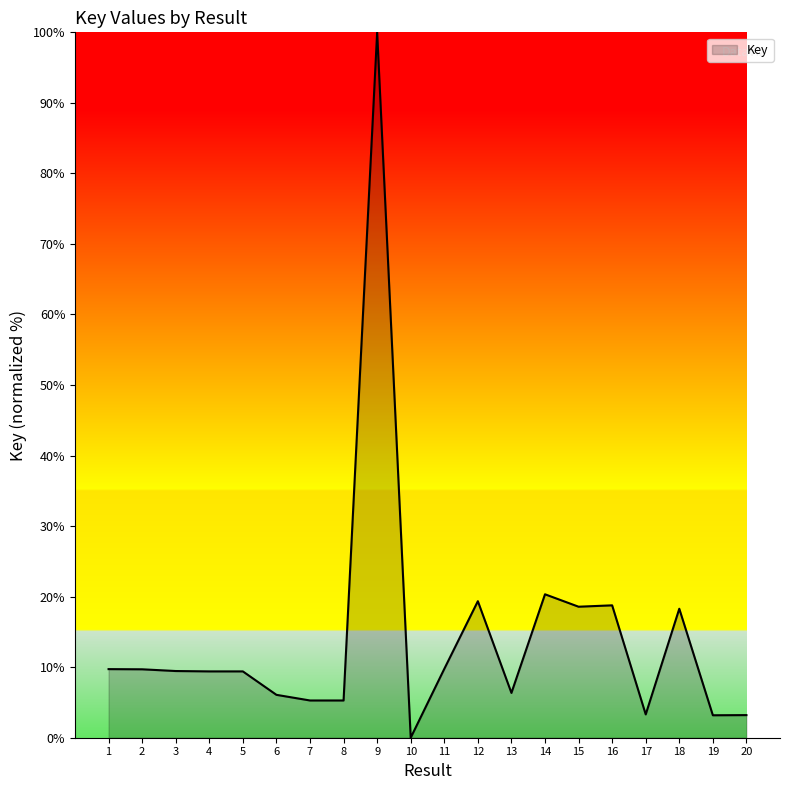

What is the difference between the maximum and minimum values?

100.0